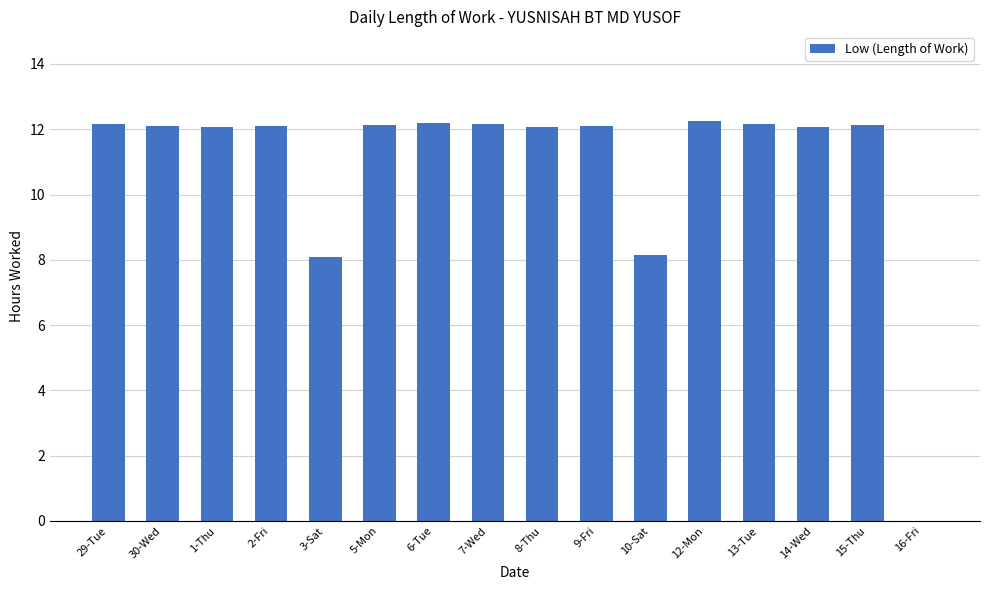

How many data points are above 12?

13